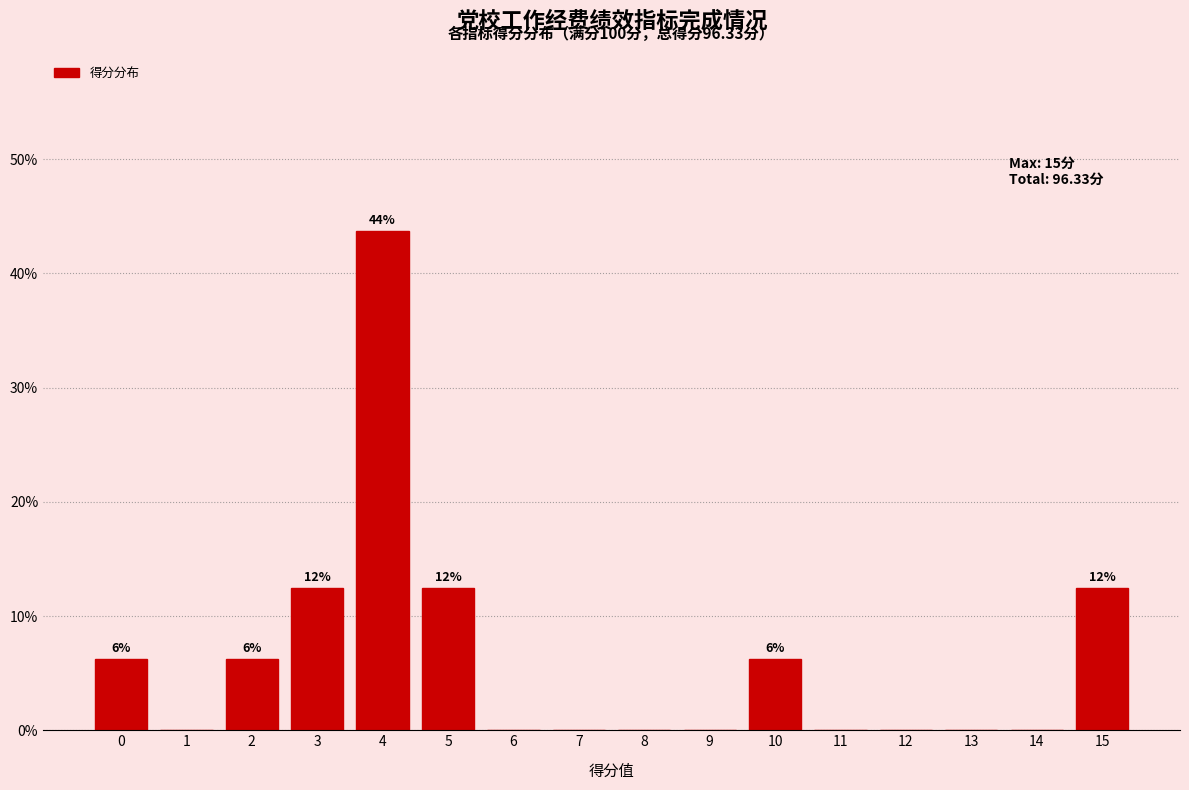

Over which range of the x-axis is the bar tallest?

3.5 to 4.5